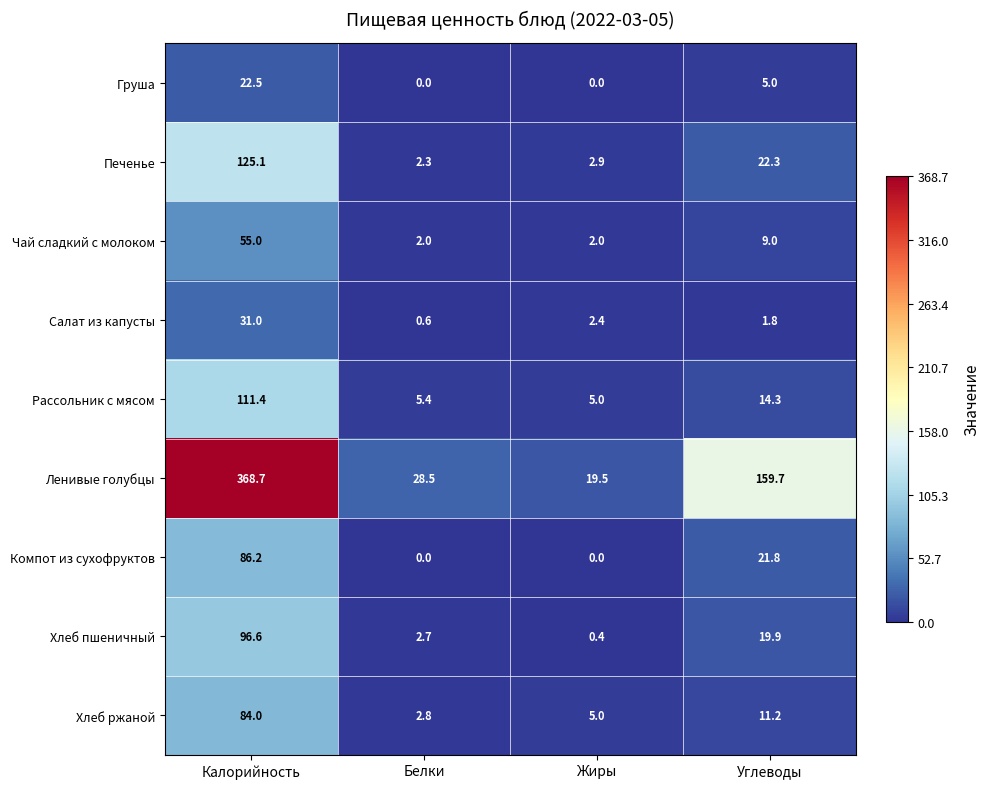

Which series has the largest total across all categories?

Ленивые голубцы